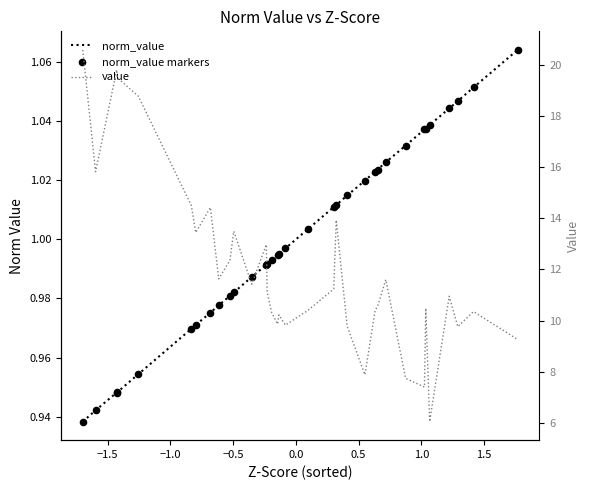

At how many categories does at least one series exceed 19?

3